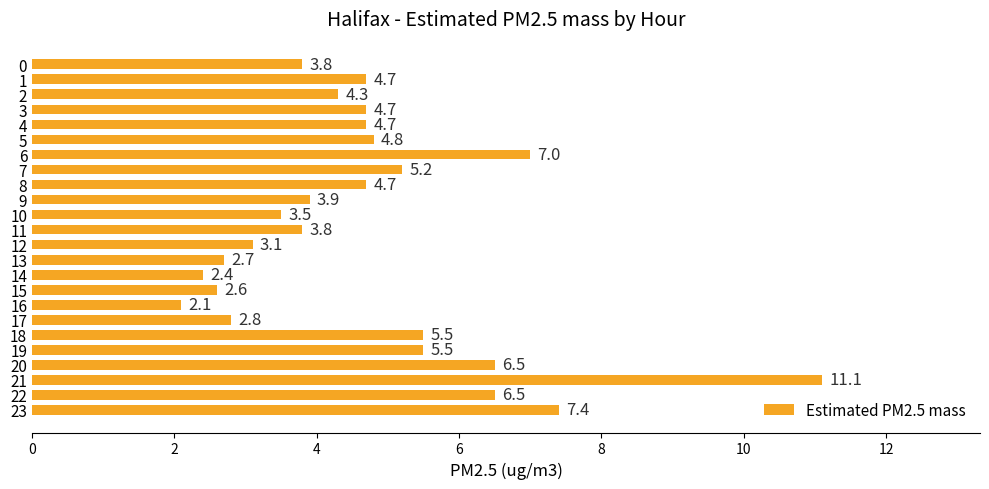

How many series are shown in this chart?

1